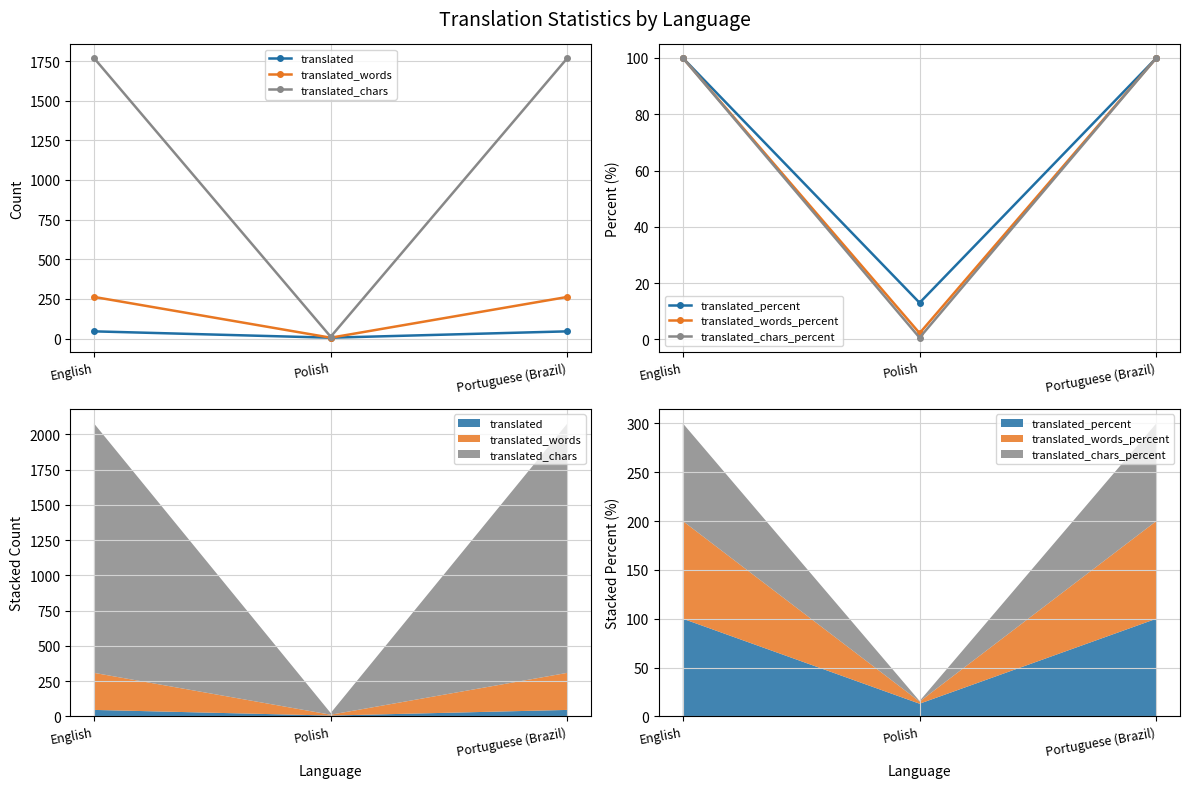

At how many categories does at least one series exceed 1298?

2